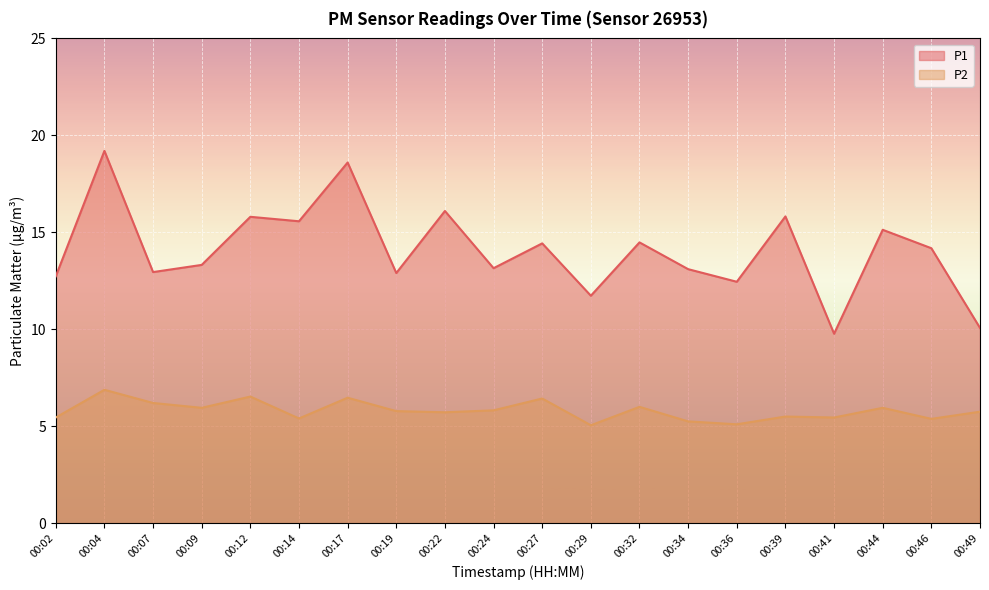

What is the greatest value displayed?

19.2